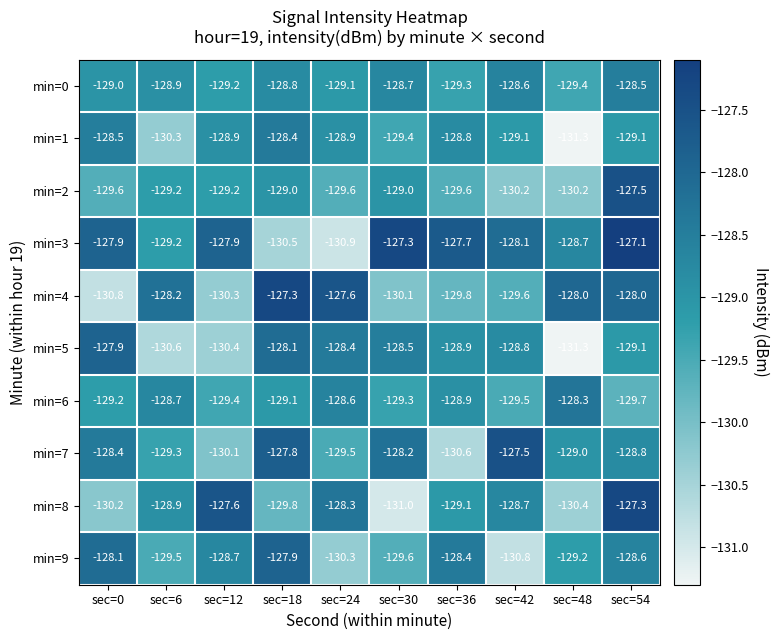

True or false: min=9 has a value of -130.3 at sec=24.

True